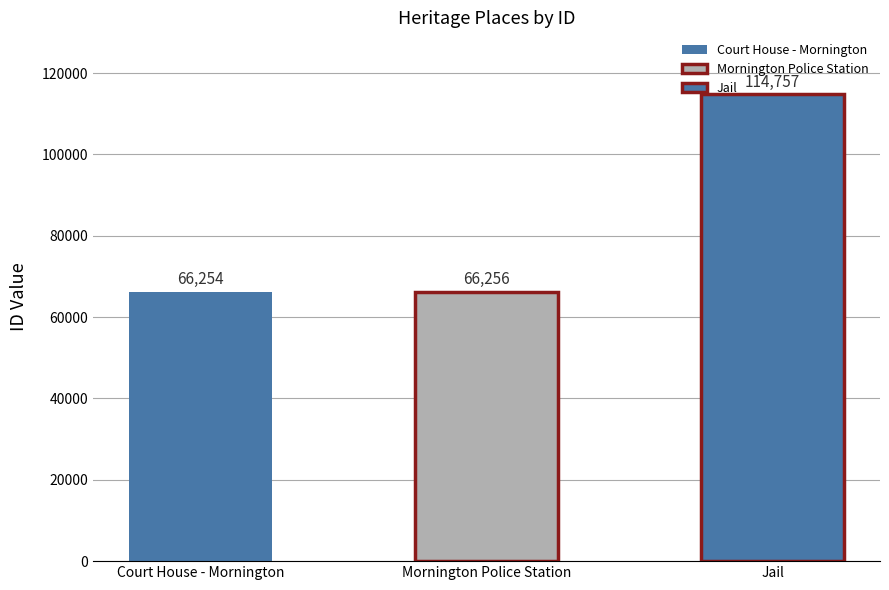

Are the bars horizontal?

No